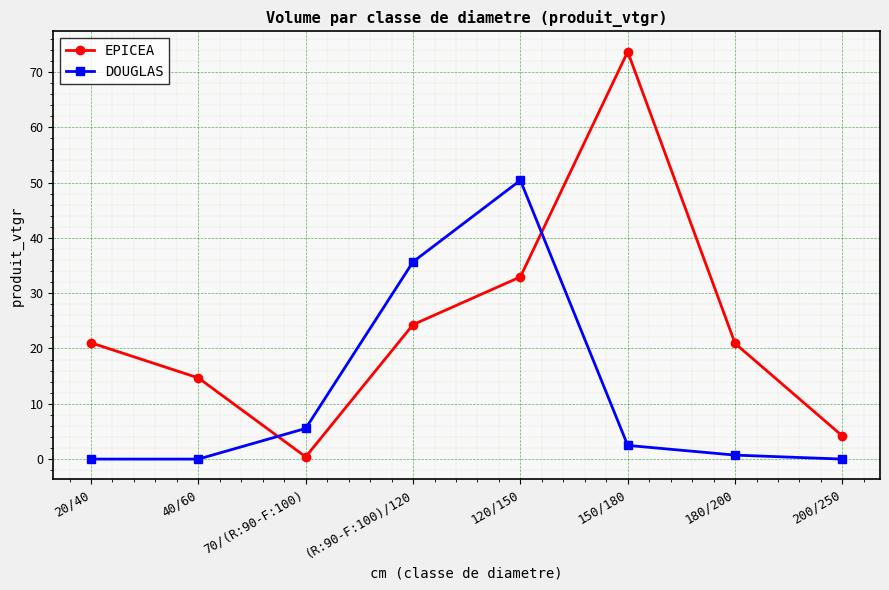

Rank the series by their maximum value, from lowest to highest.

DOUGLAS, EPICEA